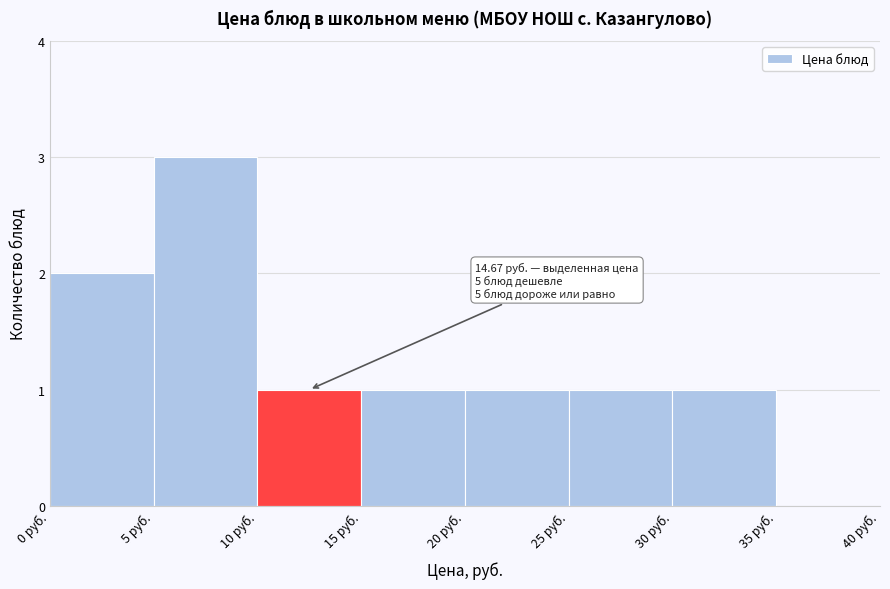

Over which range of the x-axis is the bar tallest?

5 to 10